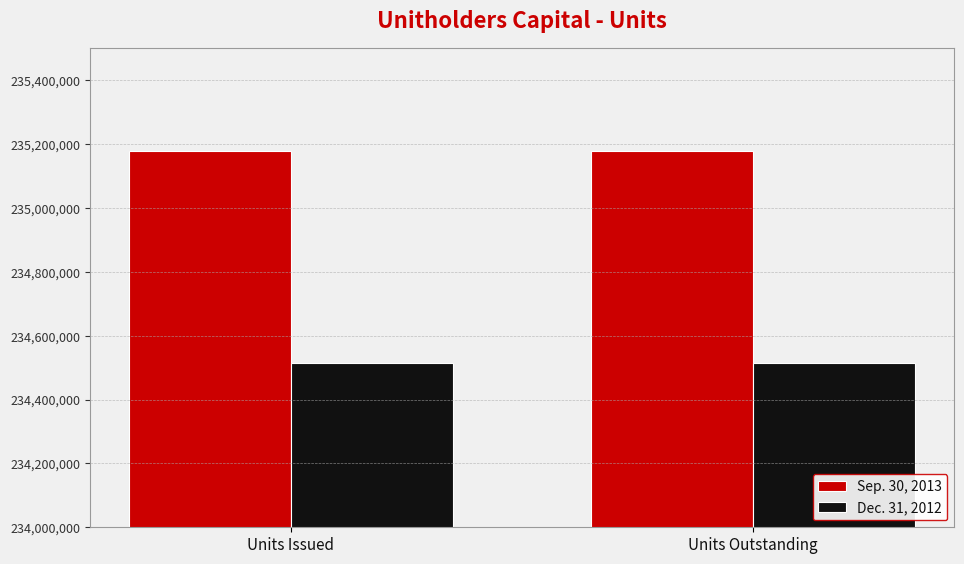

Reading left to right, extract all data points from this chart.

Sep. 30, 2013: Units Issued=235178498	Units Outstanding=235178498
Dec. 31, 2012: Units Issued=234513243	Units Outstanding=234513243